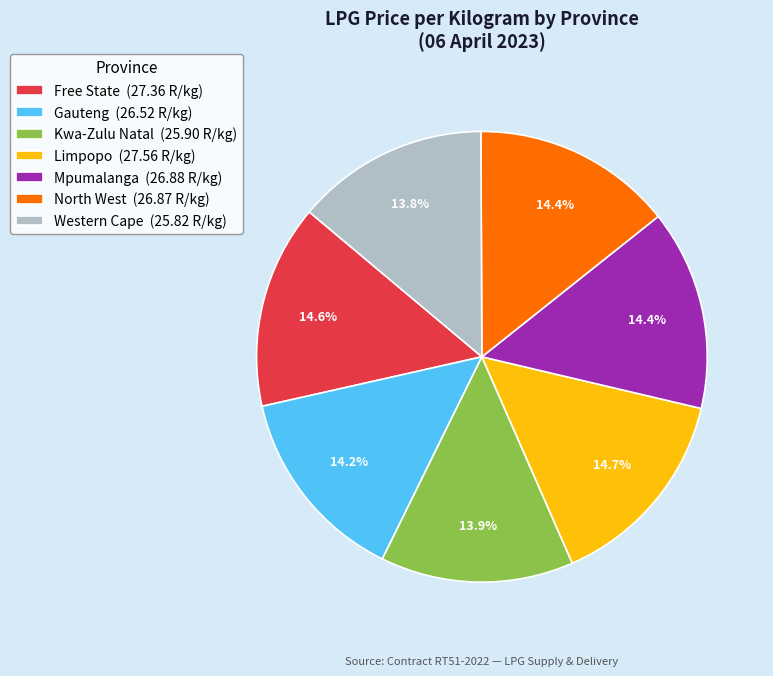

What percentage is the North West slice, to the nearest percent?

14%